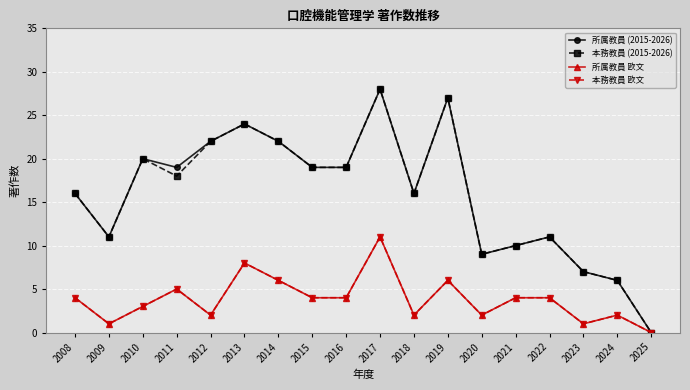

Does the chart display data point markers on the line(s)?

Yes